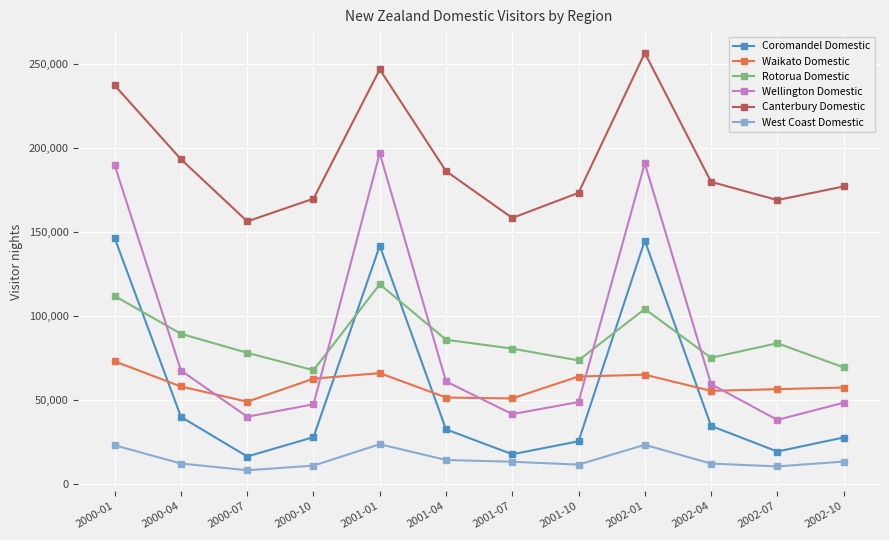

What is the spread (max minus min) of values at 2001-10?

161740